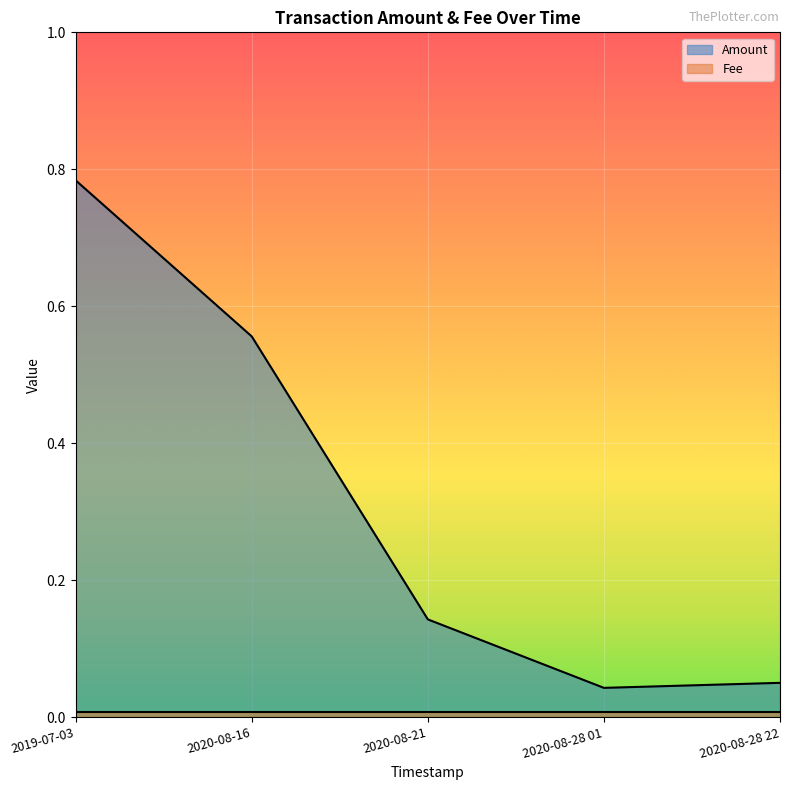

What is the difference between the values at 2020-08-28 01 and 2020-08-16?

0.5